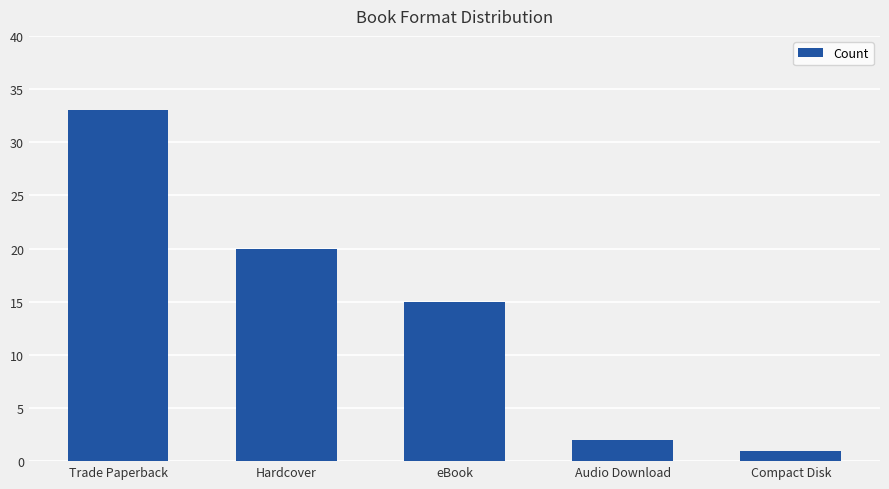

Where is the data nearest to the value 17?

eBook